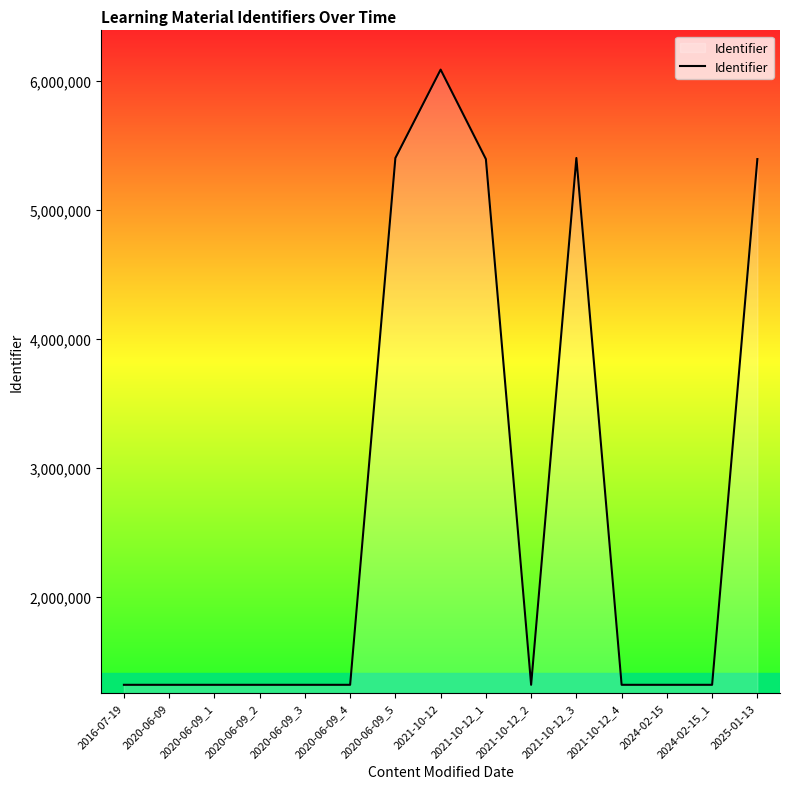

What is the change in value from 2020-06-09 to 2021-10-12_1?

+4075823